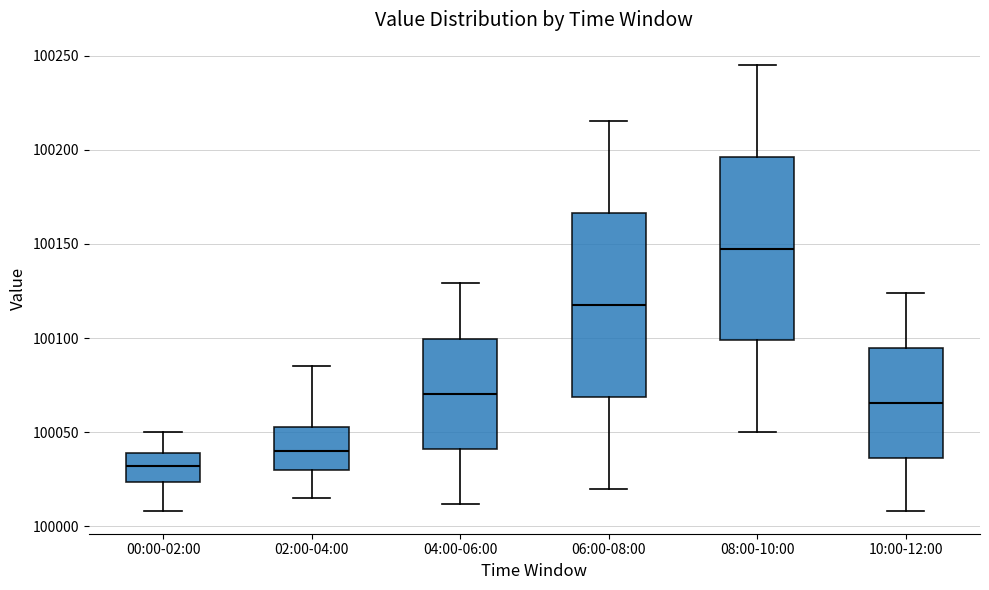

Reading left to right, read every box against the y-axis: the position of its median line, the range the box covers, and the ends of its whiskers. The values are not printed on the chart, so give them approximately, as read against the axis.

00:00-02:00: median 100030, box 100025 to 100040, whiskers 100010 to 100050
02:00-04:00: median 100040, box 100030 to 100055, whiskers 100015 to 100085
04:00-06:00: median 100070, box 100040 to 100100, whiskers 100010 to 100130
06:00-08:00: median 100120, box 100070 to 100165, whiskers 100020 to 100215
08:00-10:00: median 100150, box 100100 to 100195, whiskers 100050 to 100245
10:00-12:00: median 100065, box 100035 to 100095, whiskers 100010 to 100125